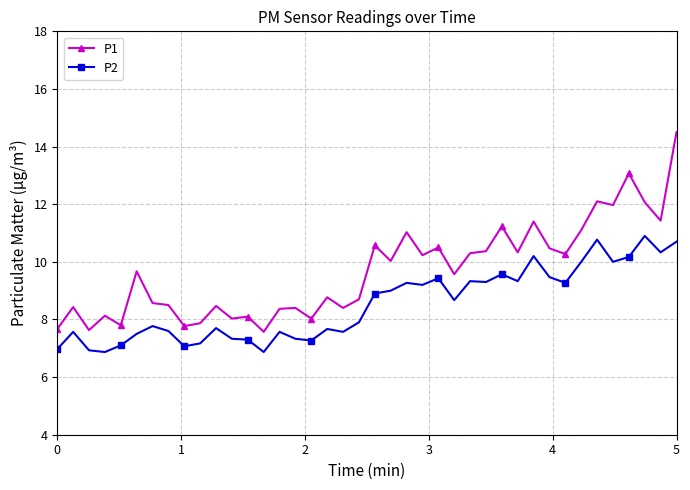

What is the average value of the P2 series?

8.5